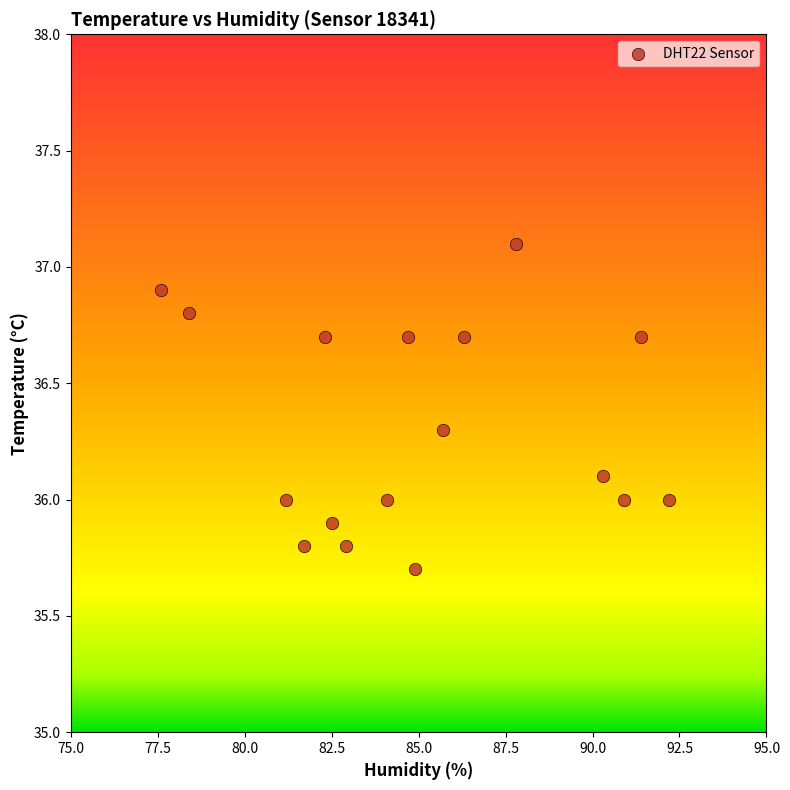

What is the range of X values (max minus min)?

14.6